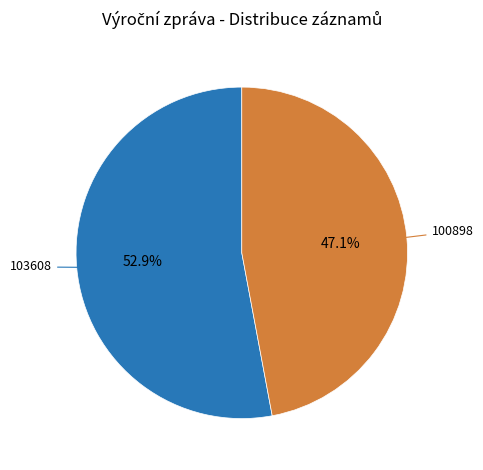

Which category accounts for the majority?

103608